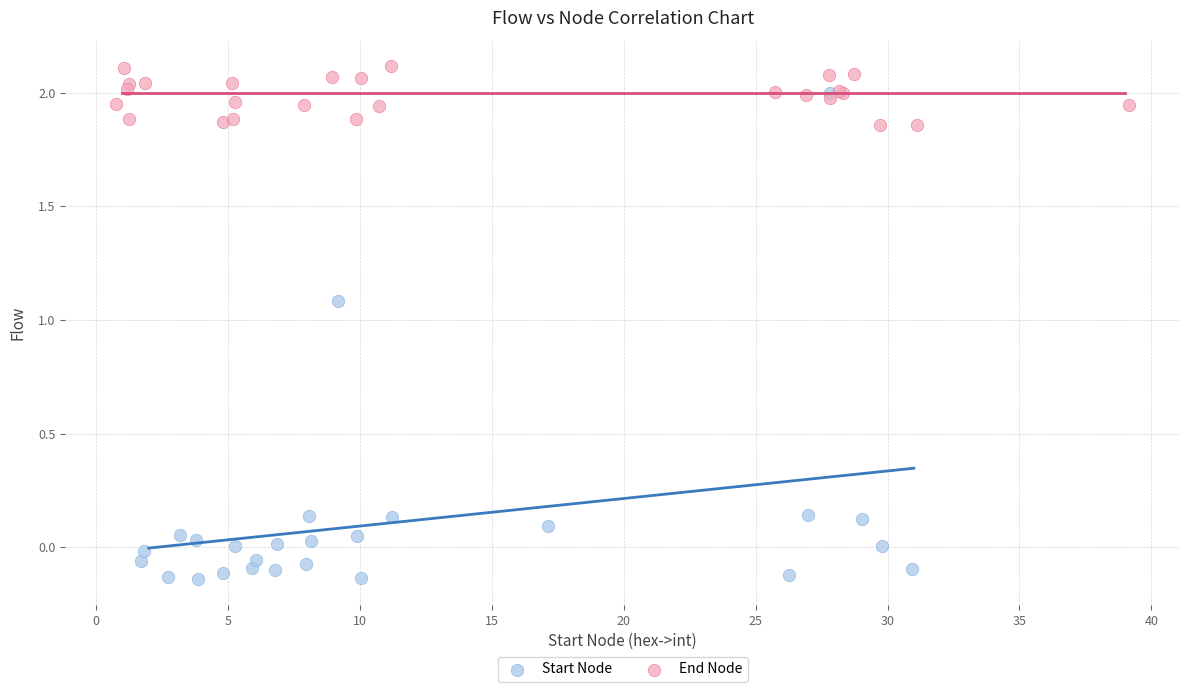

Which series reaches the maximum Y coordinate?

End Node